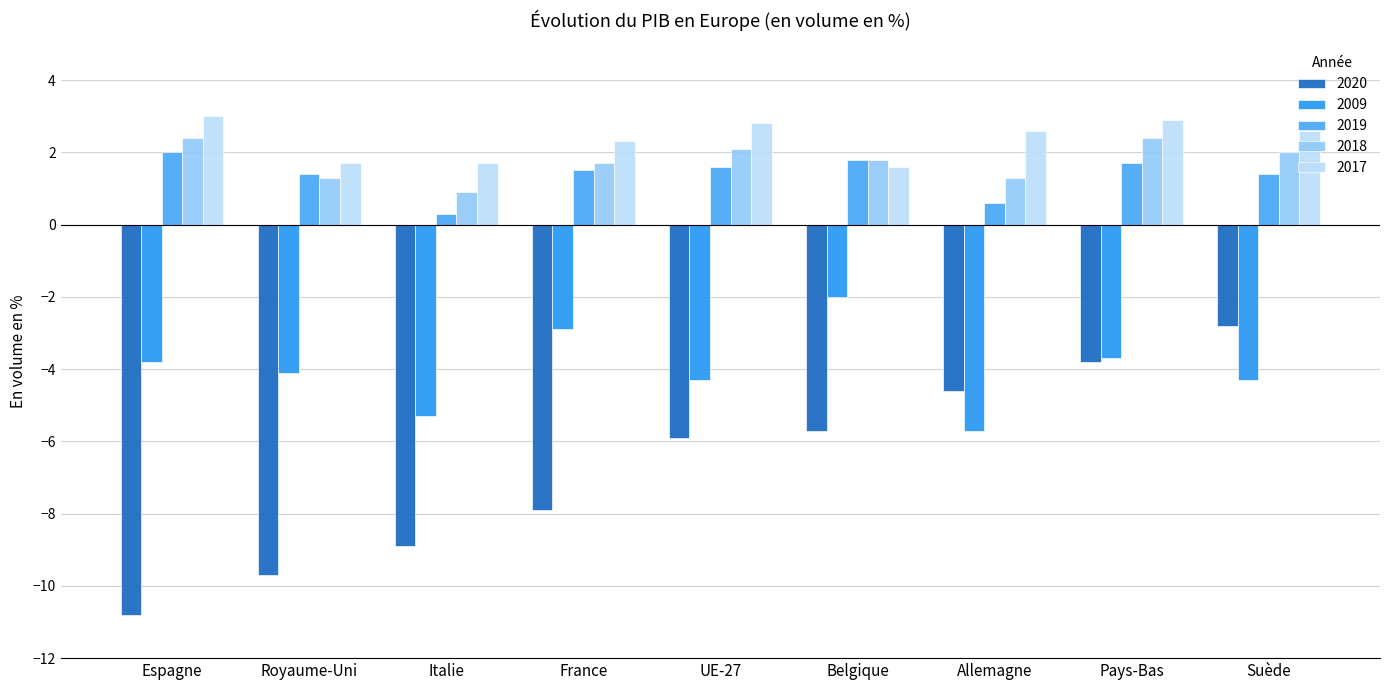

What is the difference between the maximum and second lowest values in the 2017 series?

1.3